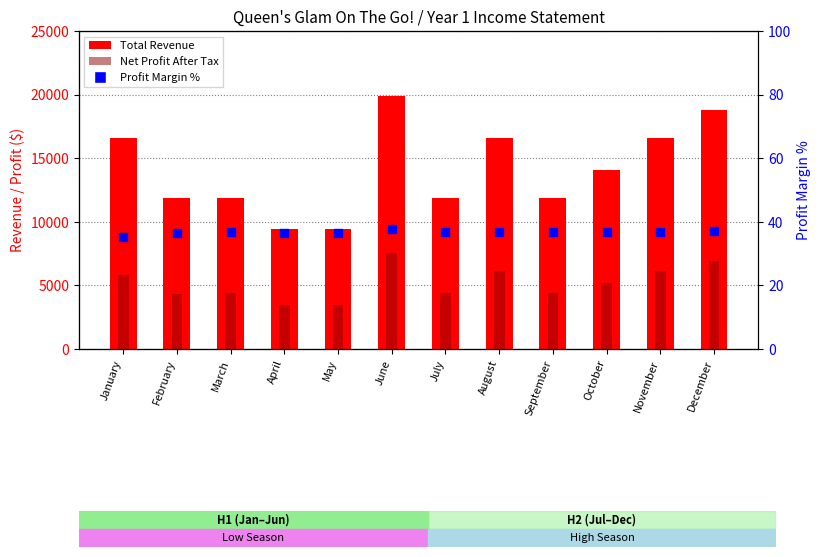

Which series has the widest spread of Y values?

Total Revenue